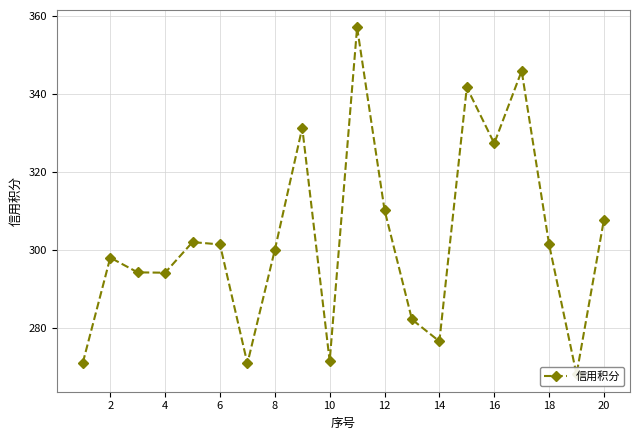

What is the value of the 1st point from the left?

271.0